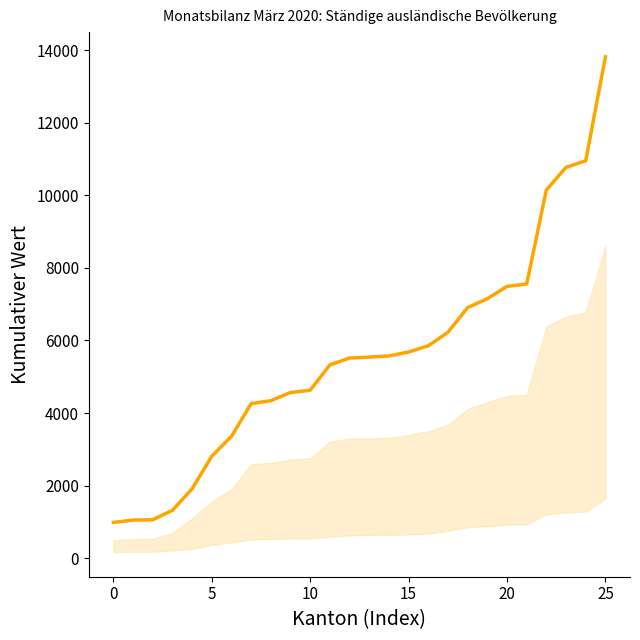

What is the smallest value displayed?

982